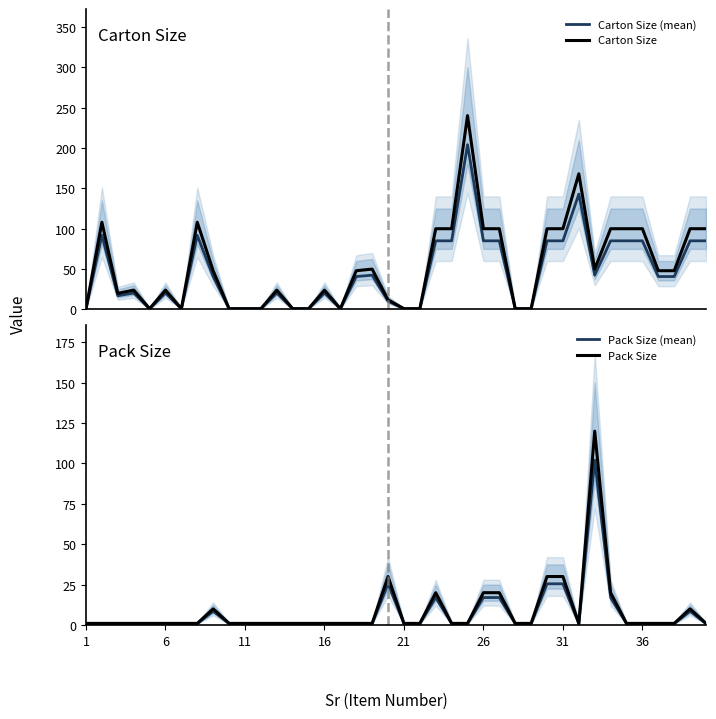

What is the difference between the maximum and second lowest values in the Pack Size (mean) series?

101.2